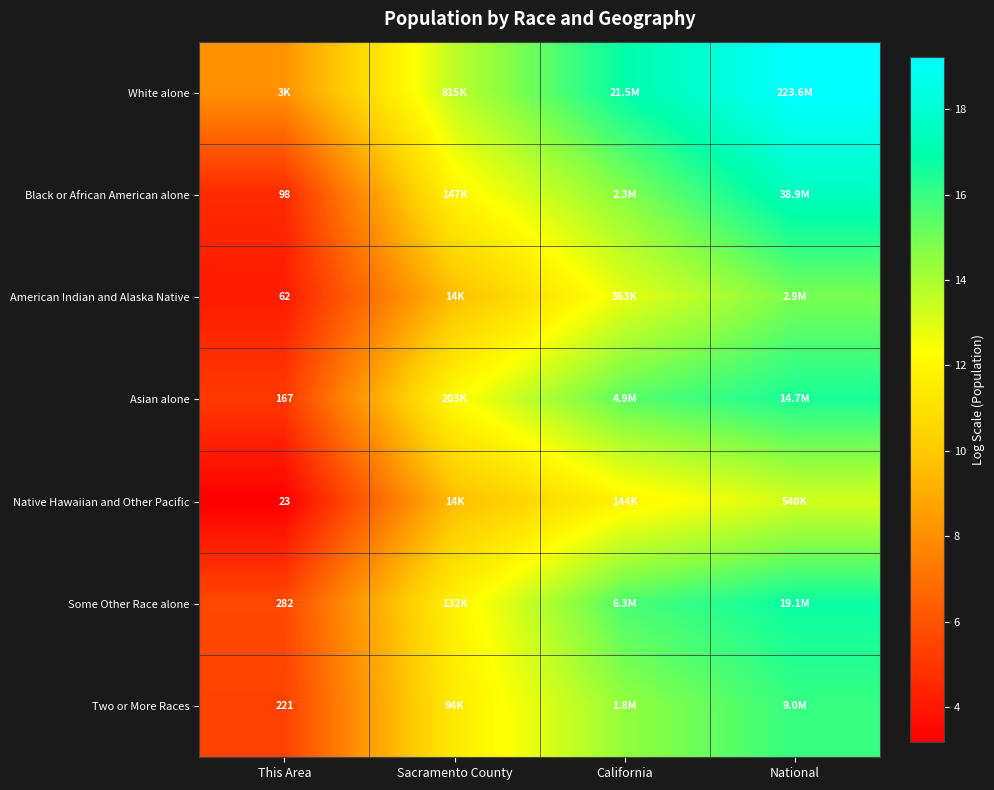

What is the spread (max minus min) of values at California?

5.0